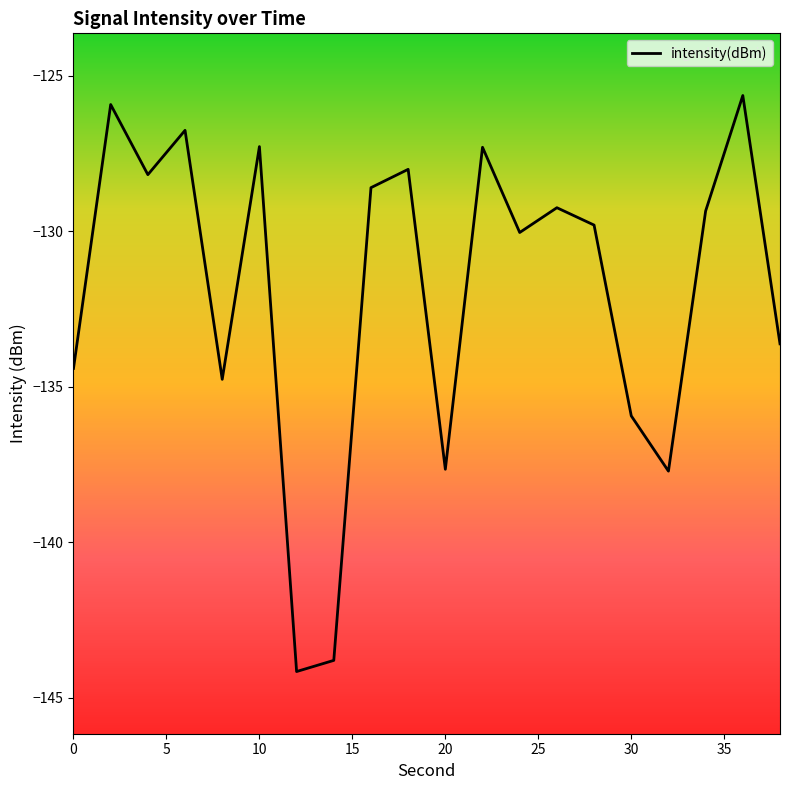

Reading right to left, transcribe all the data shown in this chart.

-133.6	-125.6	-129.4	-137.7	-135.9	-129.8	-129.2	-130.0	-127.3	-137.7	-128.0	-128.6	-143.8	-144.2	-127.3	-134.8	-126.8	-128.2	-125.9	-134.4